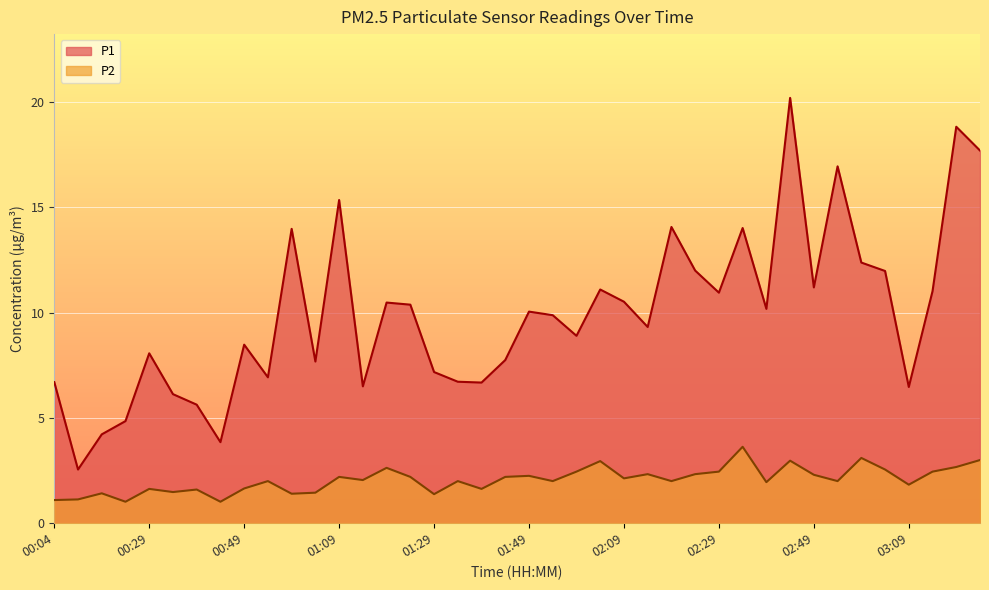

Which series has the largest total across all categories?

P1